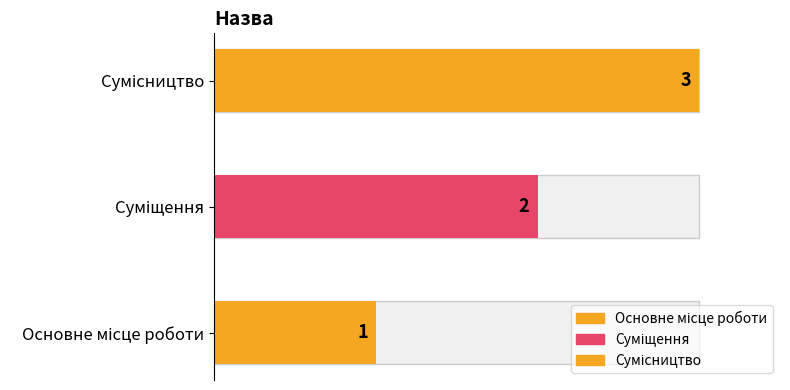

What is the sum of the values at Сумісництво and Суміщення?

5